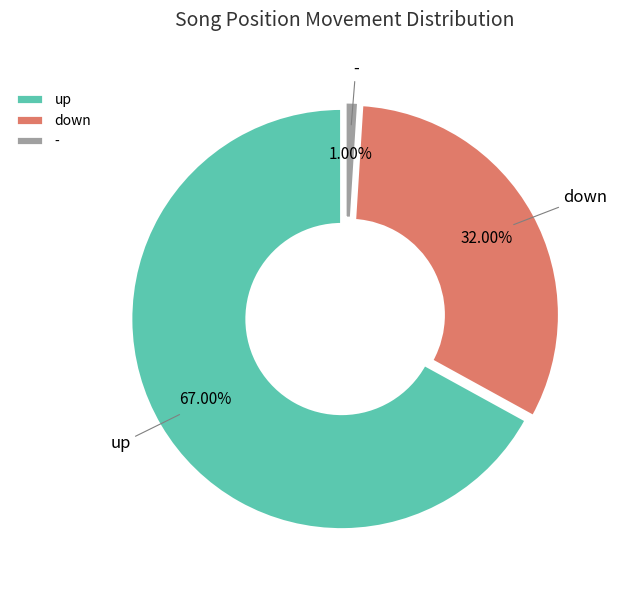

Which has a higher value, - or down?

down